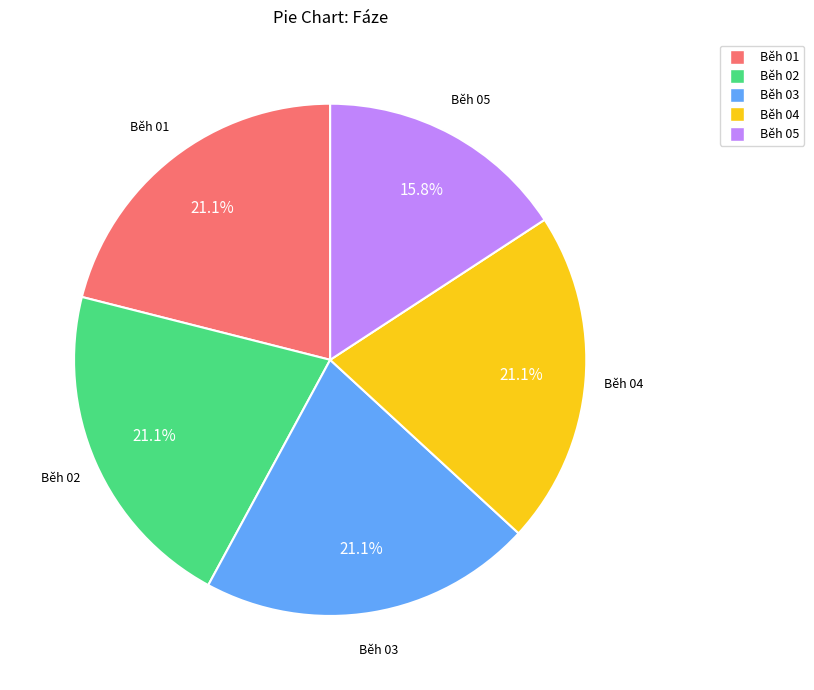

To the nearest percent, what is the average slice percentage?

20%